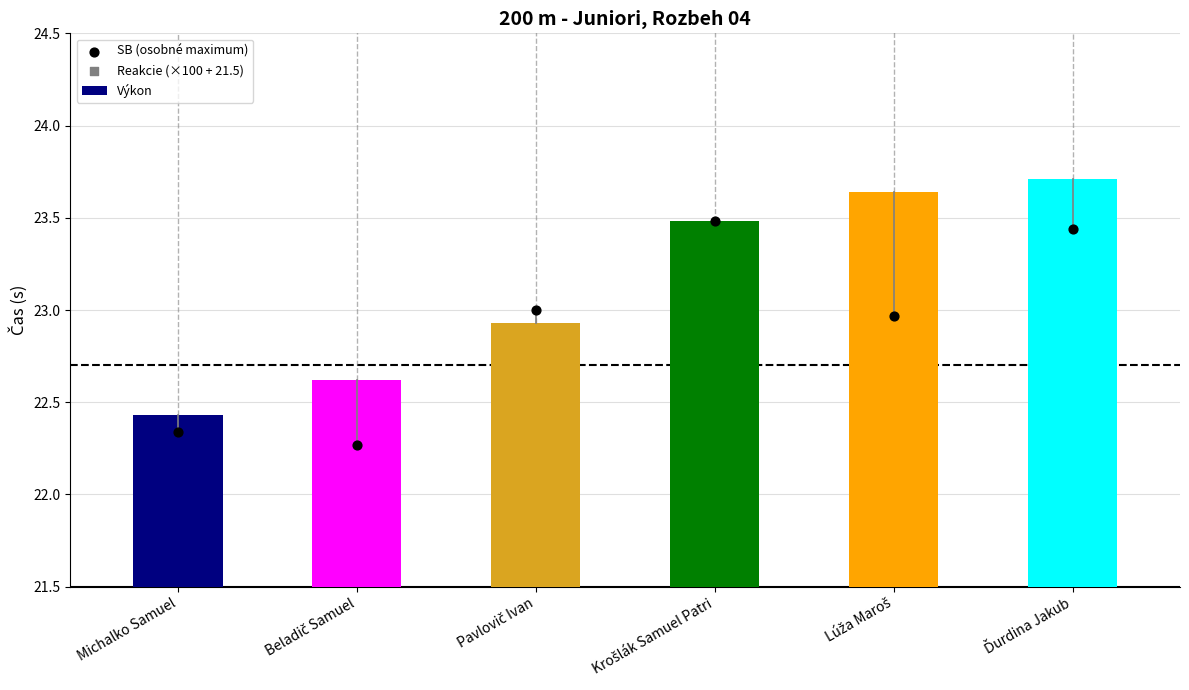

At which category is the sum across all series the highest?

Krošlák Samuel Patri